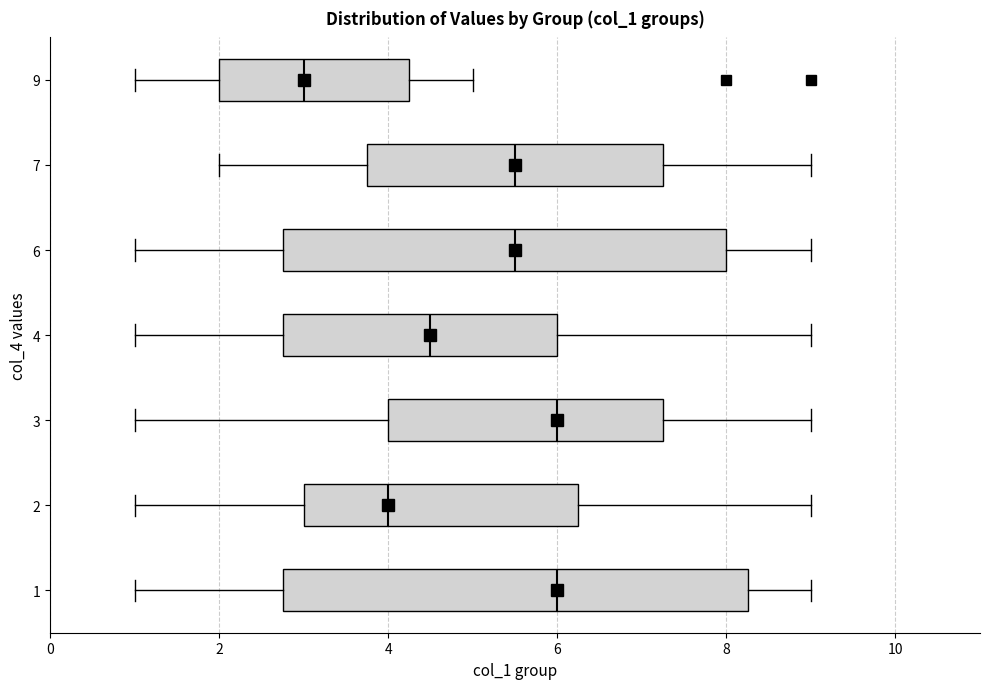

Which box has the furthest to the left median line?

9